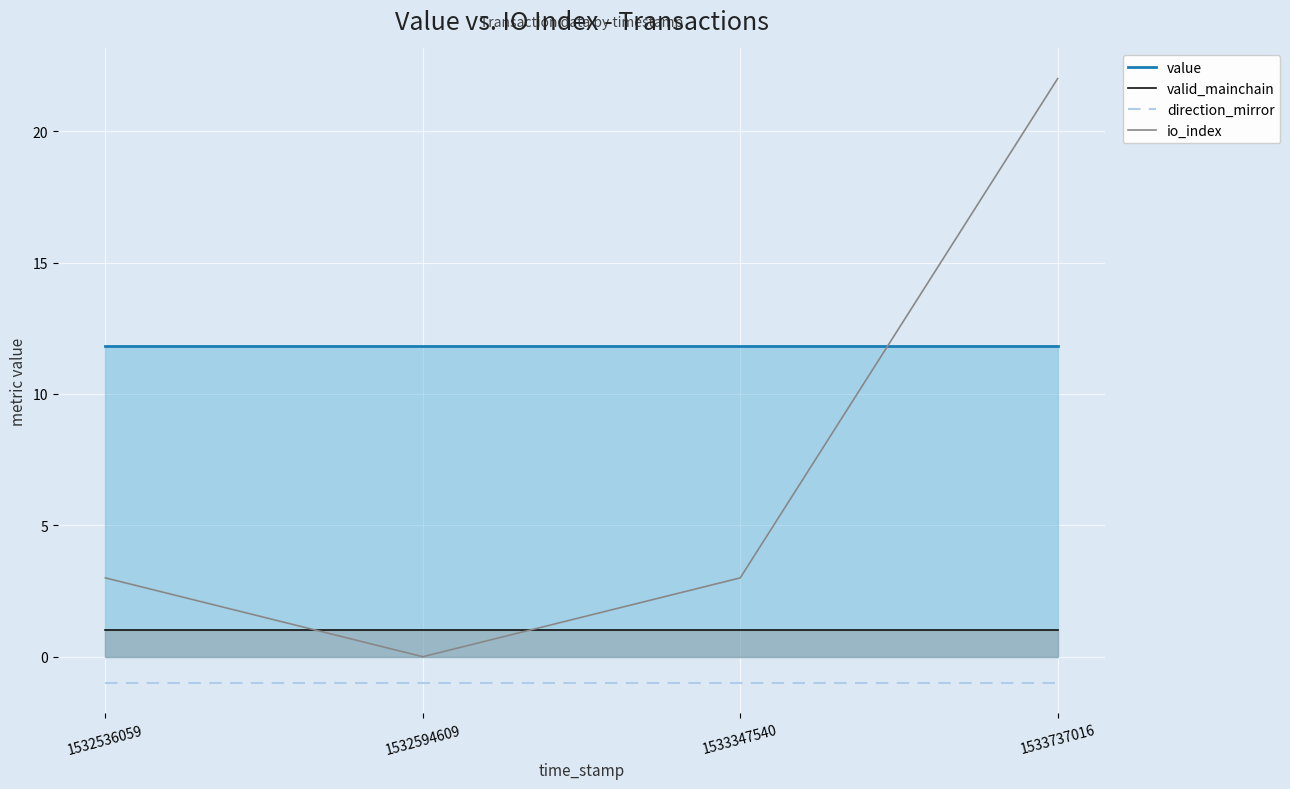

At 1532536059, list the series in order from largest to smallest.

value, io_index, valid_mainchain, direction_mirror